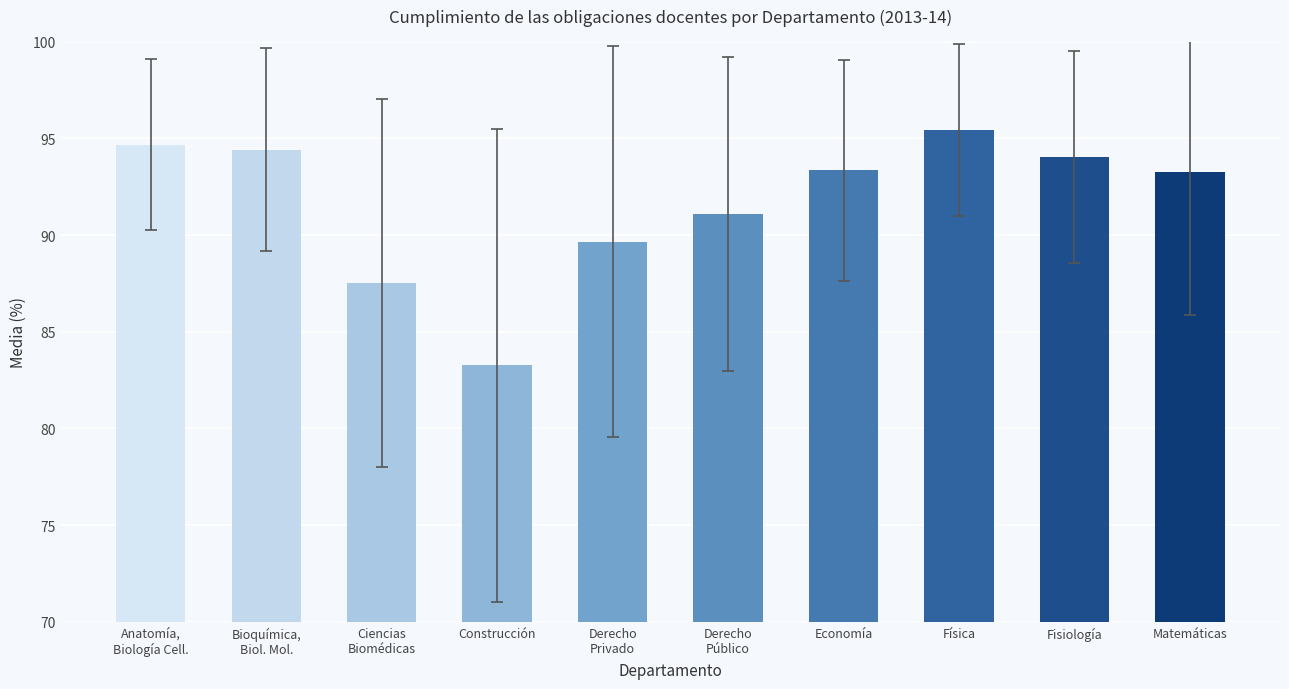

What is the difference between the values at Anatomía,
Biología Cell. and Economía?

1.3